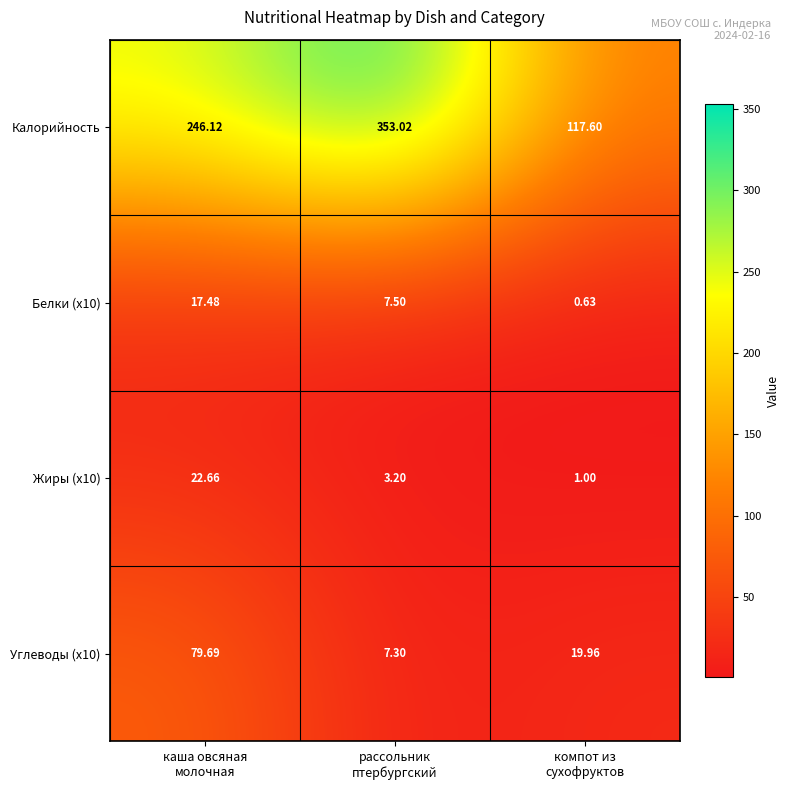

Rank the series by their maximum value, from lowest to highest.

Белки (x10), Жиры (x10), Углеводы (x10), Калорийность